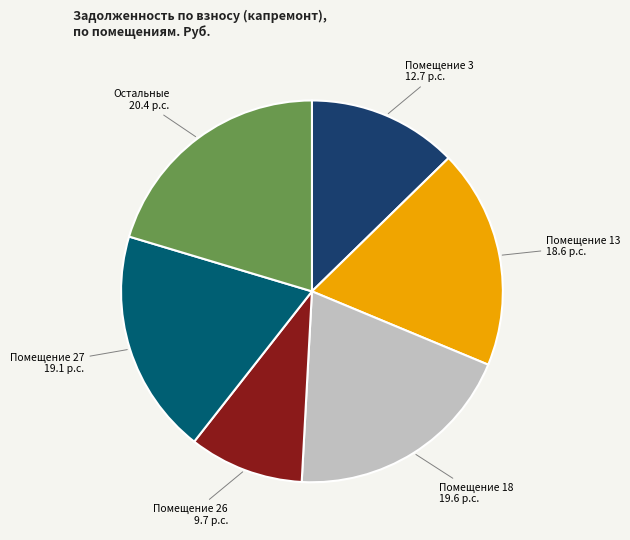

Is there a majority slice in this chart?

No